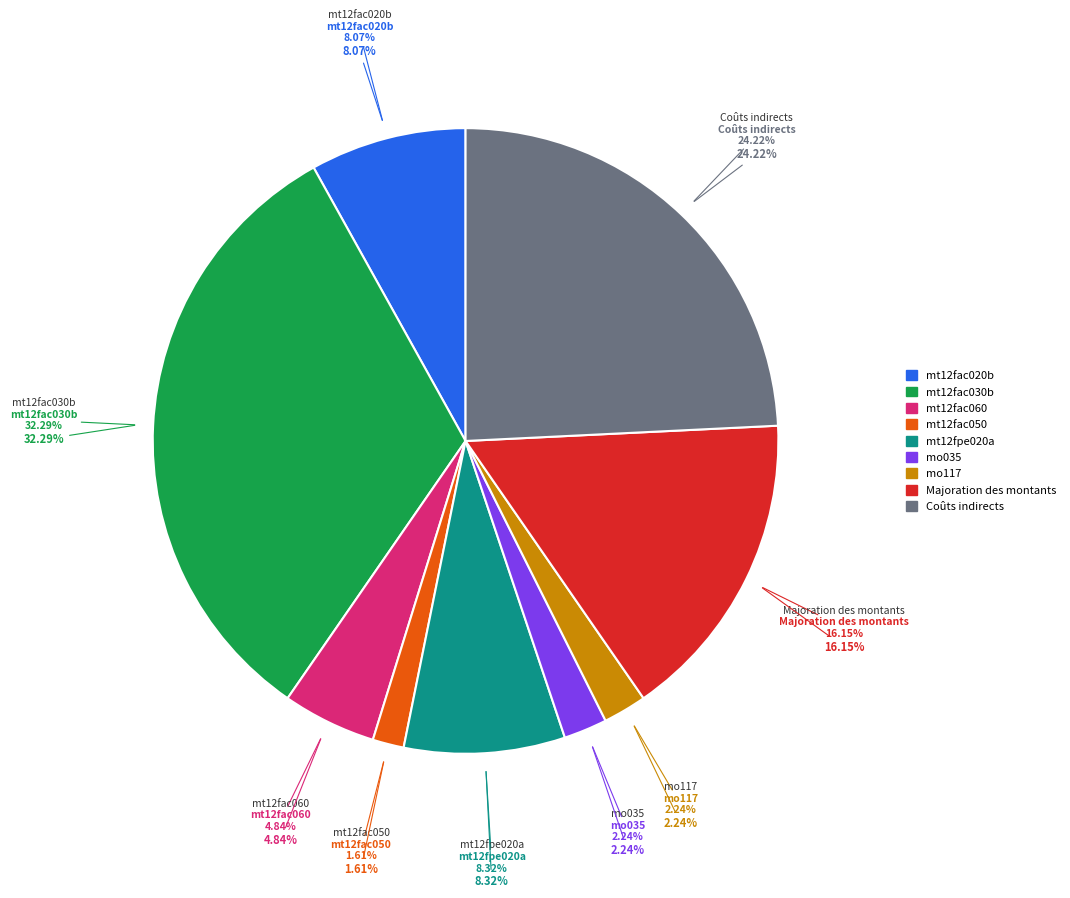

Which category has the biggest portion of the pie?

mt12fac030b